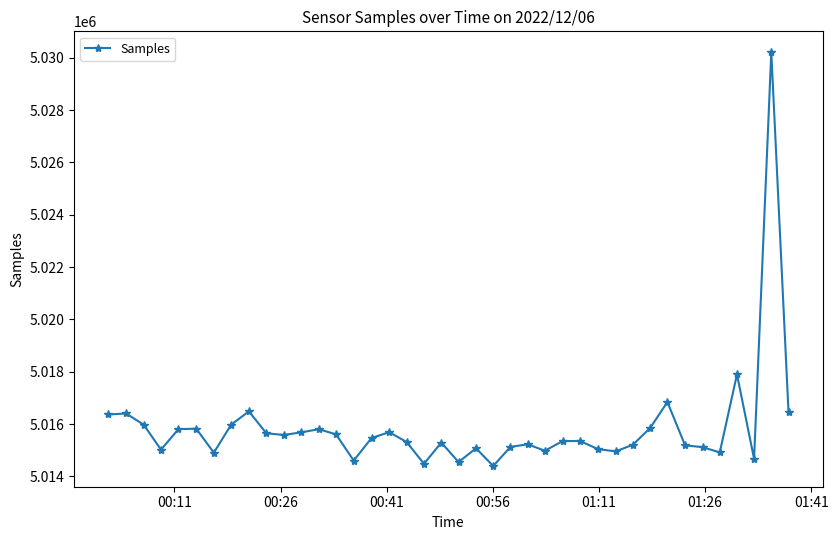

What is the greatest value displayed?

5030218